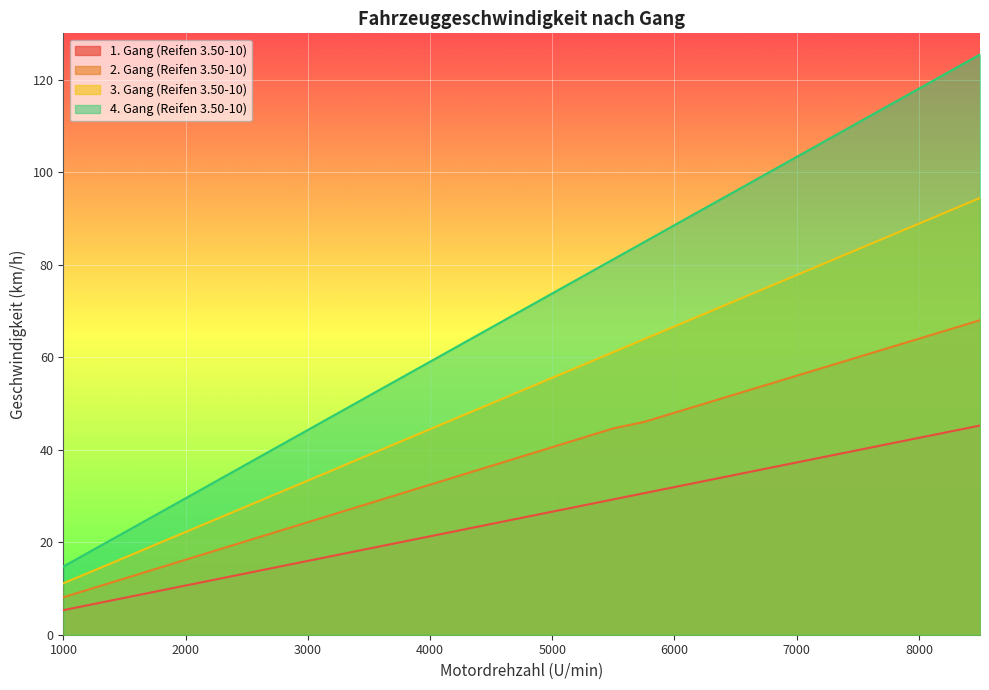

How many lines are shown in the chart?

4